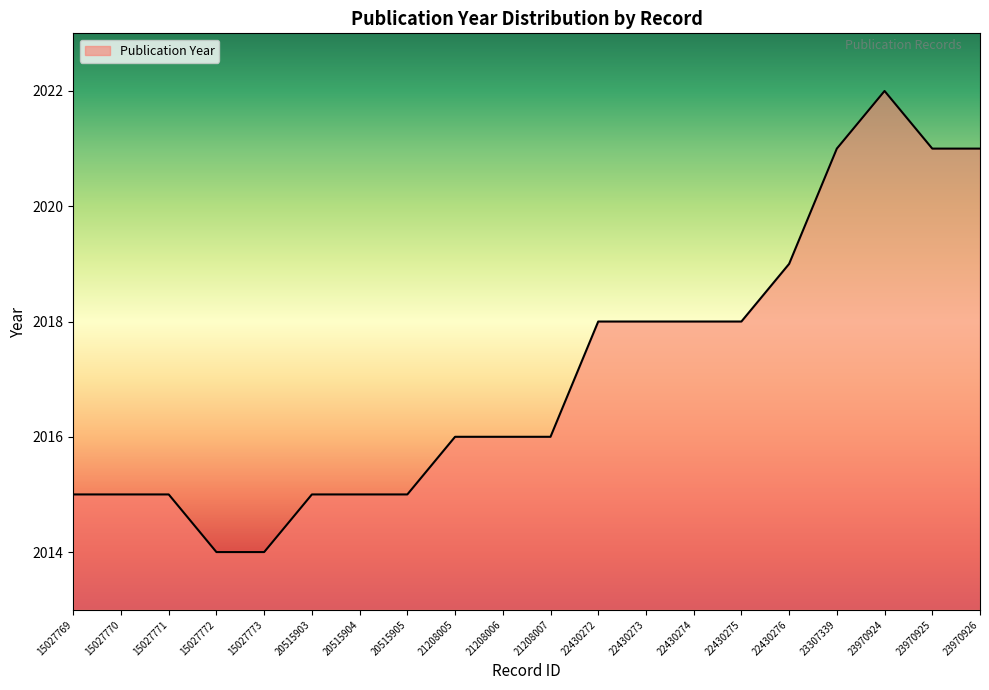

How many values are between 2015 and 2019?

14